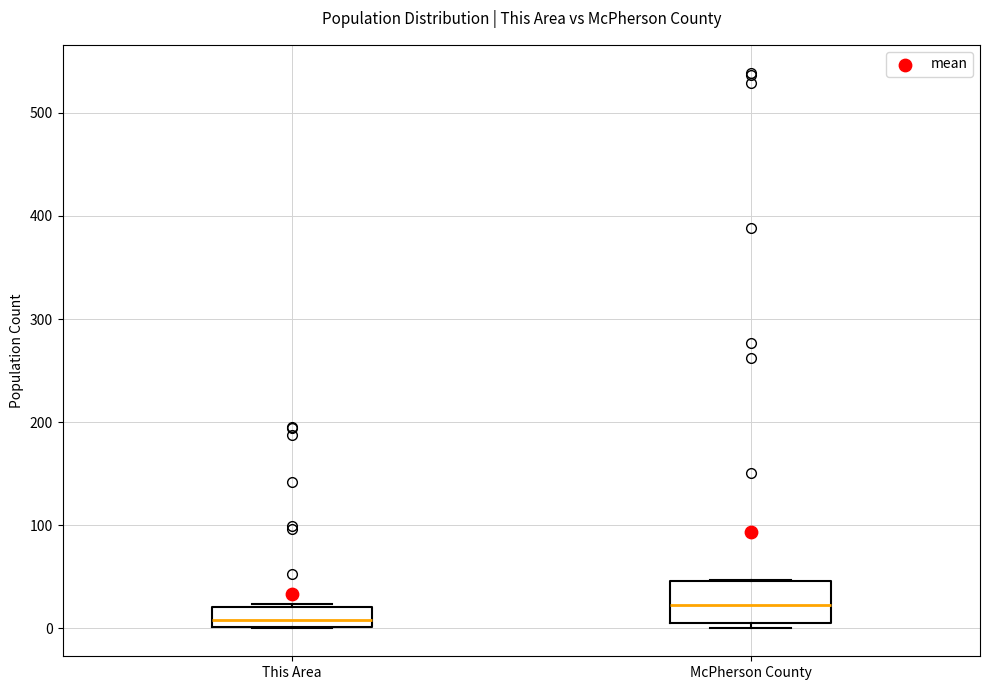

Where is the lower edge of the box for This Area on the y-axis? The values are not printed on the chart, so give them approximately, as read against the axis.

0